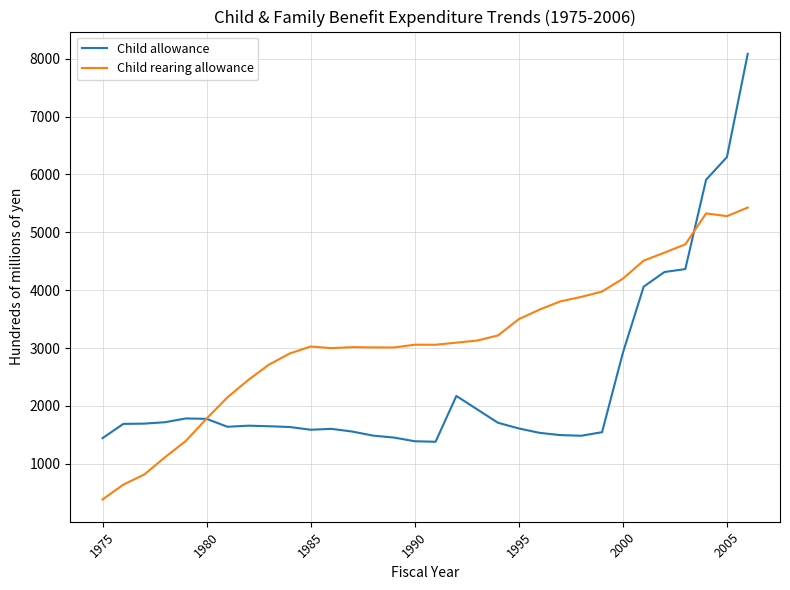

Which series has the widest spread of values?

Child allowance